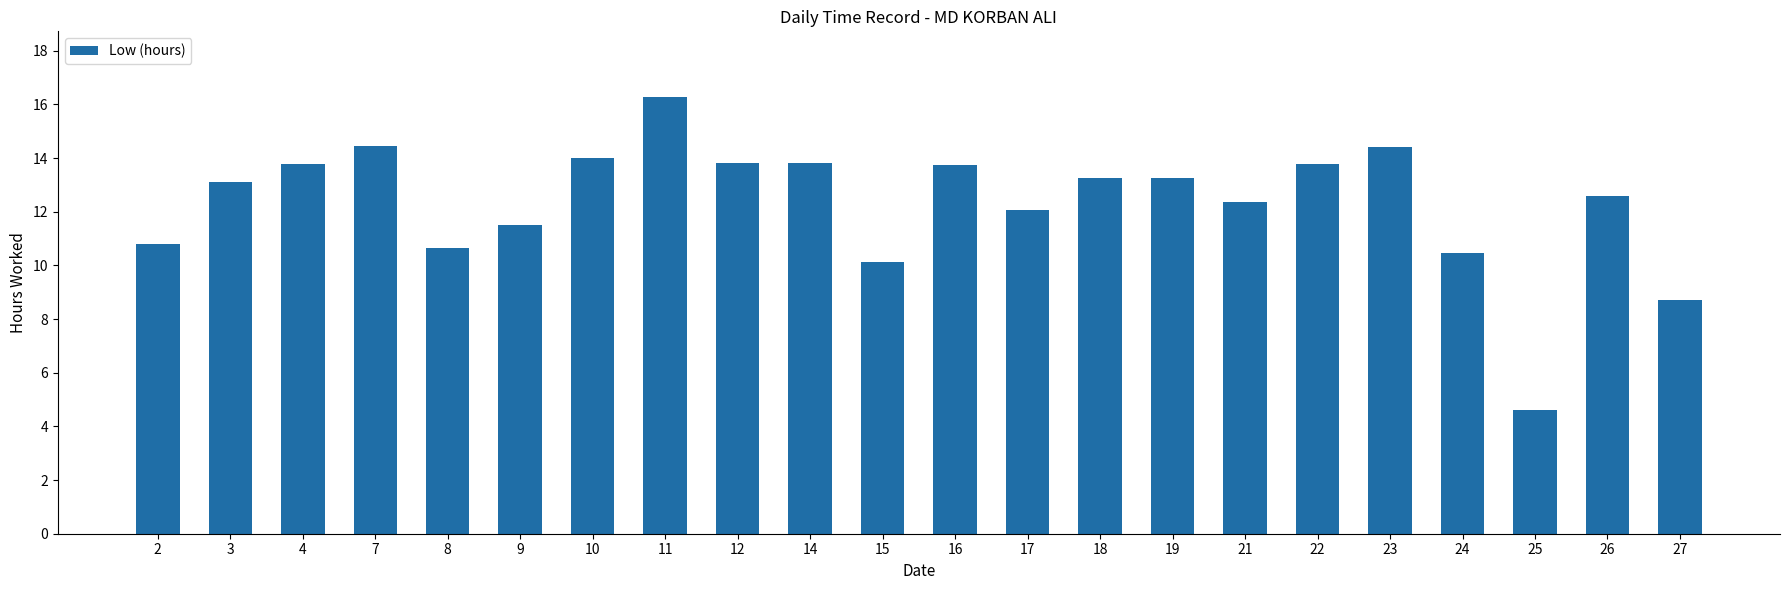

Is it true that the value at 14 is 5.6?

False